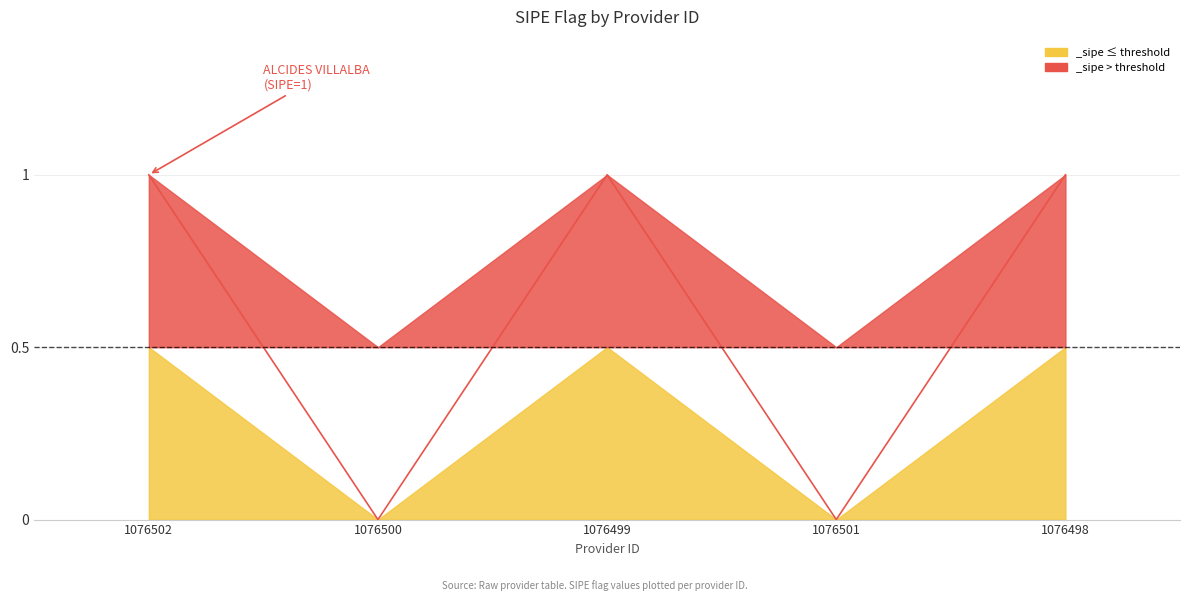

Is it true that the value at 1076499 is 2?

False